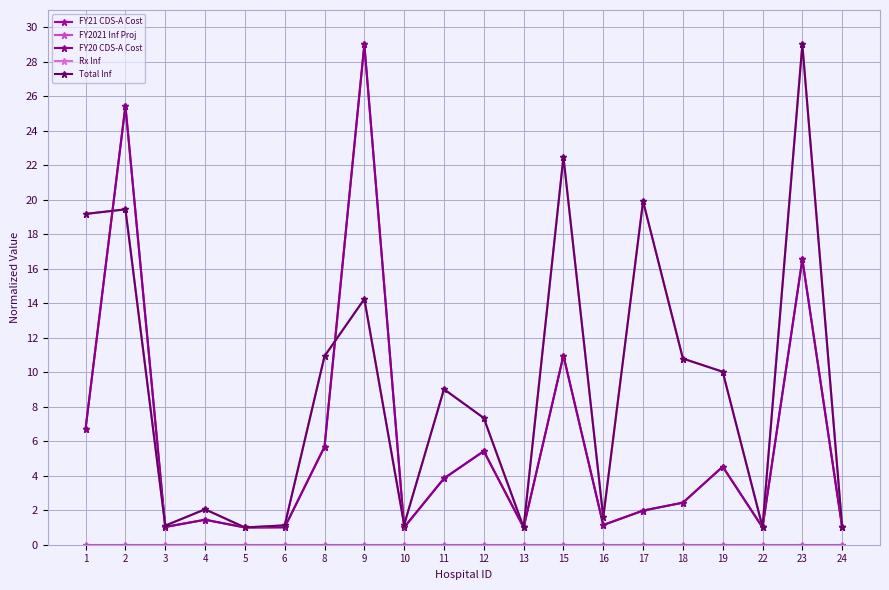

What is the lowest value of the FY20 CDS-A Cost series?

1.0